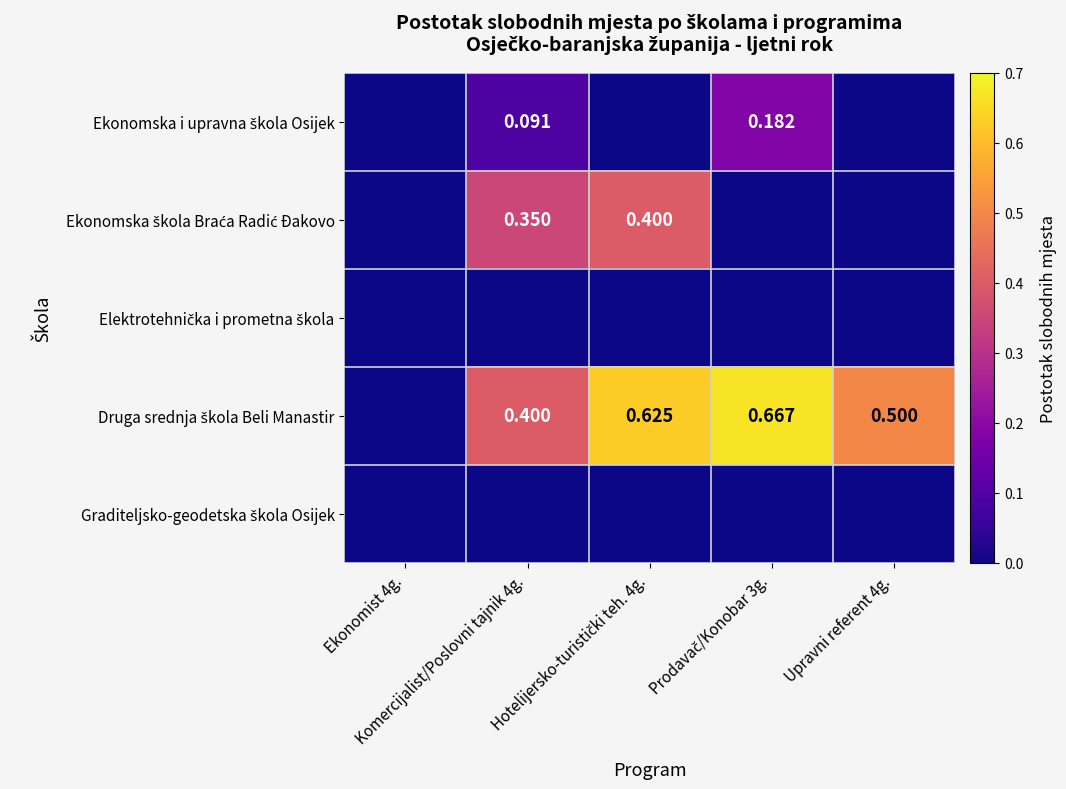

What is the total value across all series at Hotelijersko-turistički teh. 4g.?

1.0